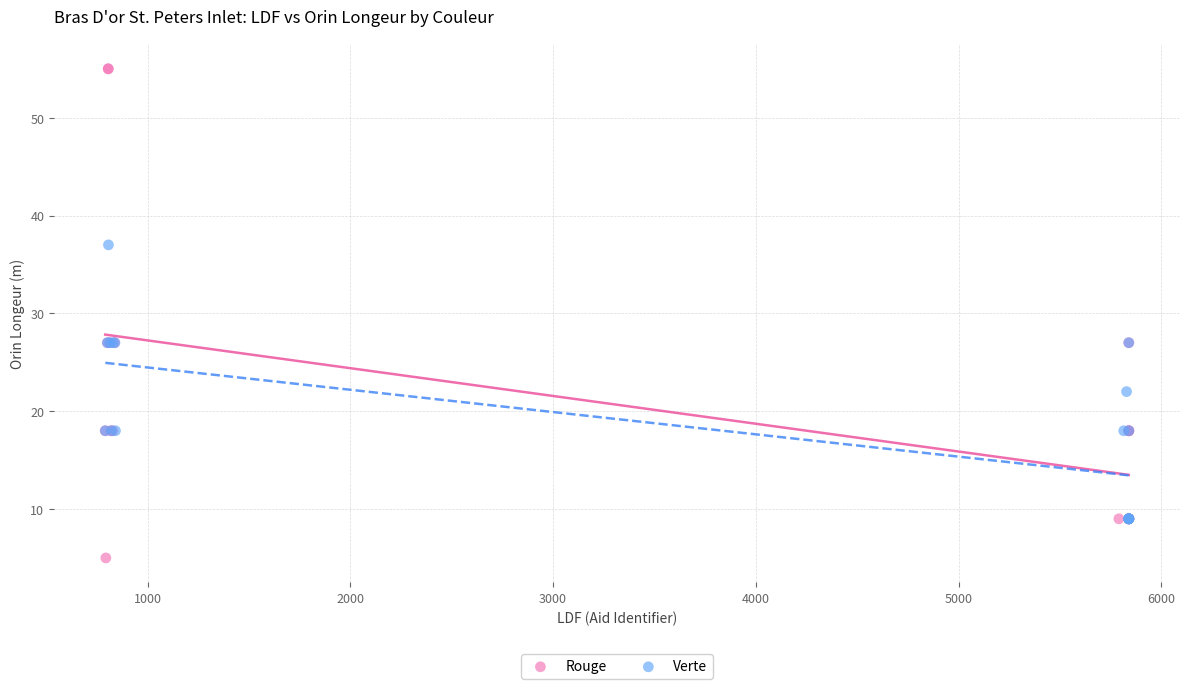

Which series reaches the maximum Y coordinate?

Rouge